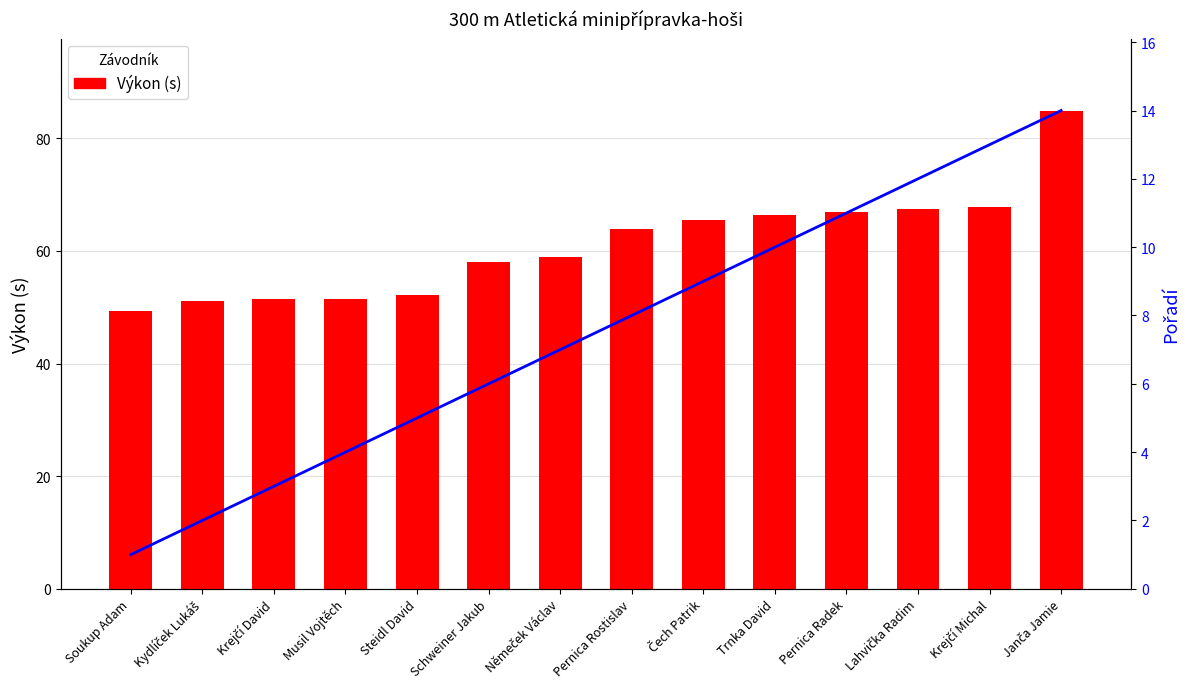

Where does the Výkon (s) series first go above 63?

Pernica Rostislav